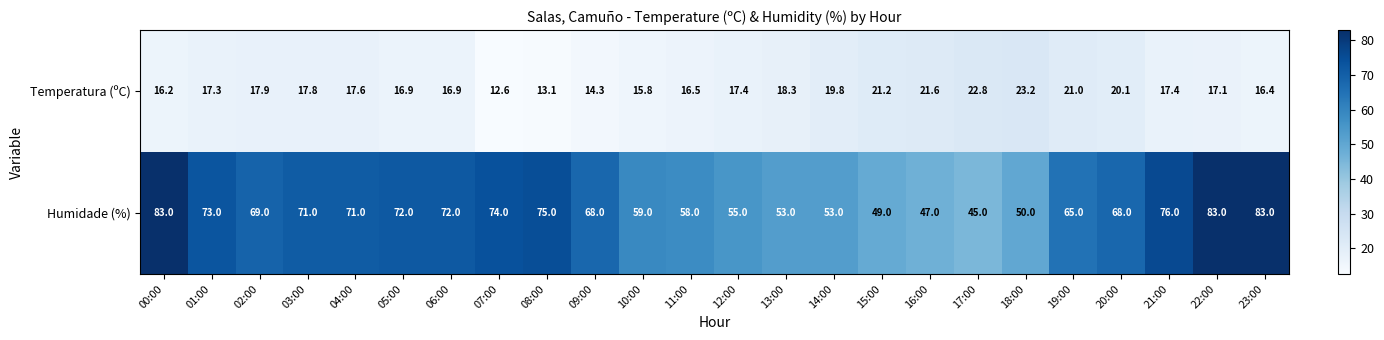

Count the number of categories in the chart.

24